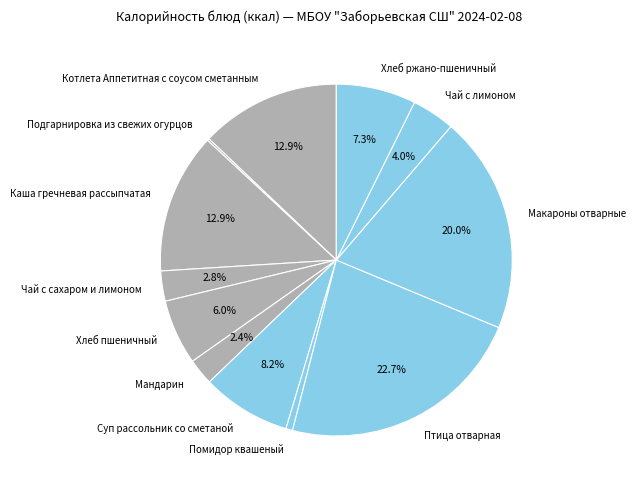

What percentage is the Мандарин slice, to the nearest percent?

2%